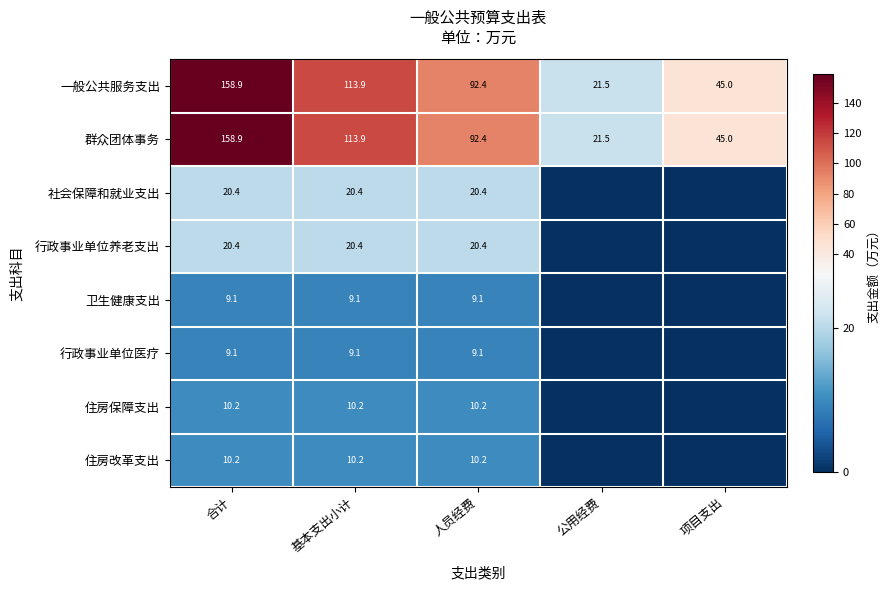

What is the total value across all series at 基本支出小计?

307.2